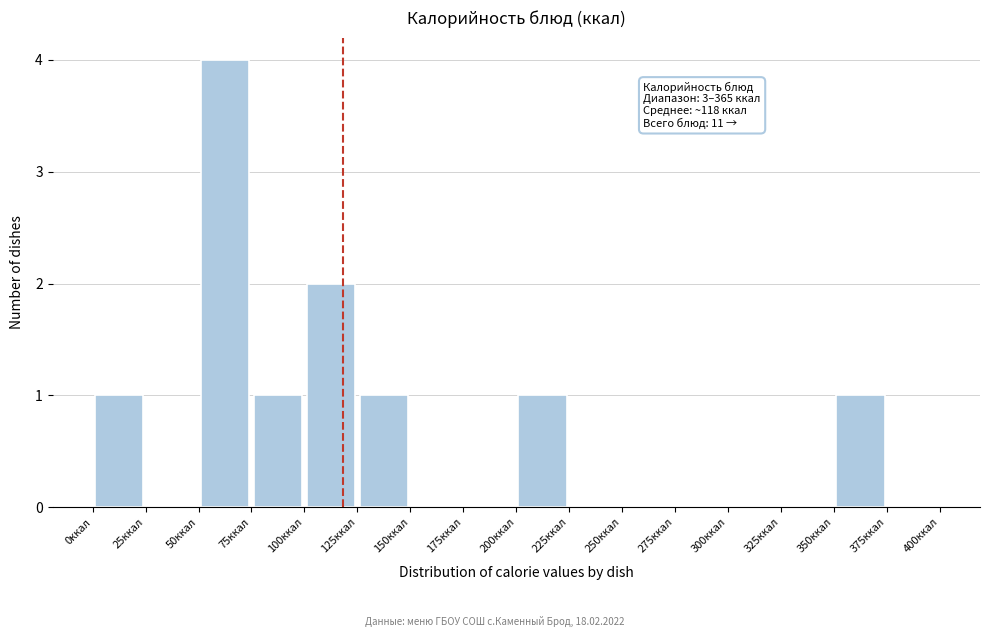

Over which range of the x-axis is the bar tallest?

50 to 75